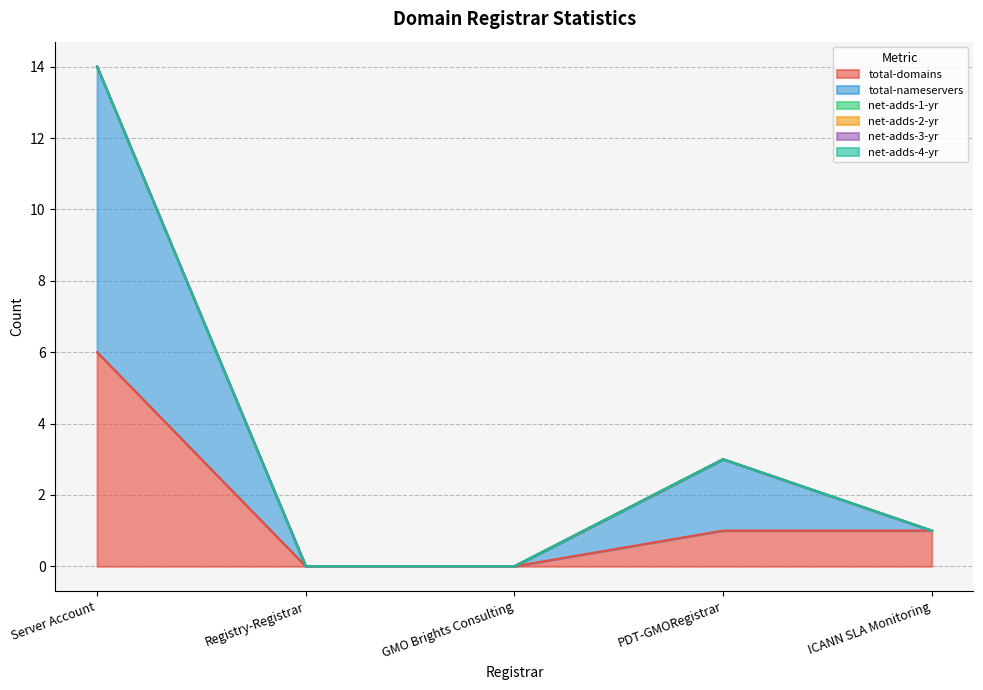

How many intersections are there between total-domains and total-nameservers?

1